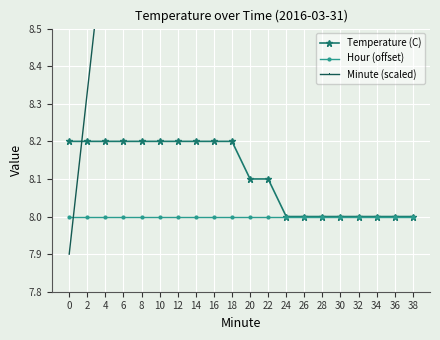

What is the value of the Temperature (C) point at the 11th from the left?

8.1